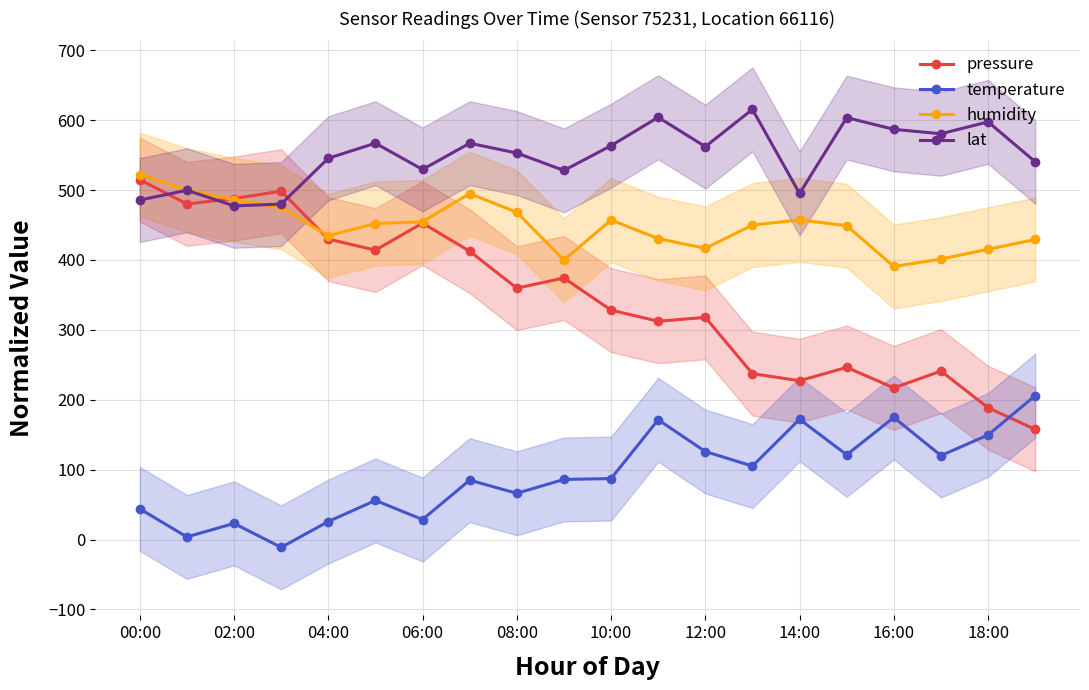

How many values in temperature are above zero?

19